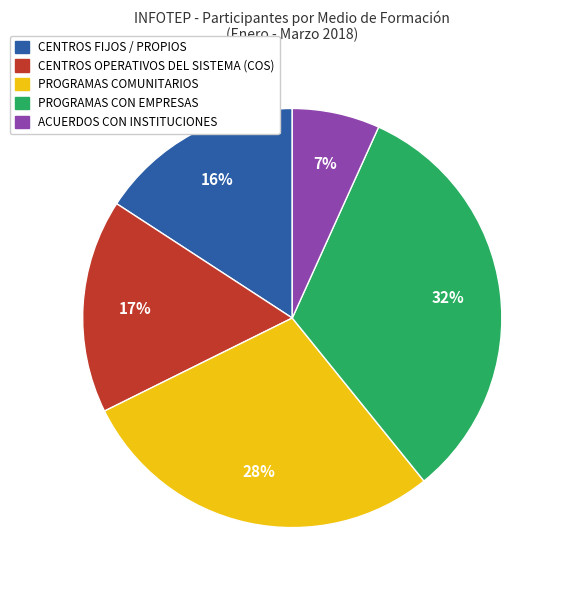

Which slice is the largest?

PROGRAMAS CON EMPRESAS